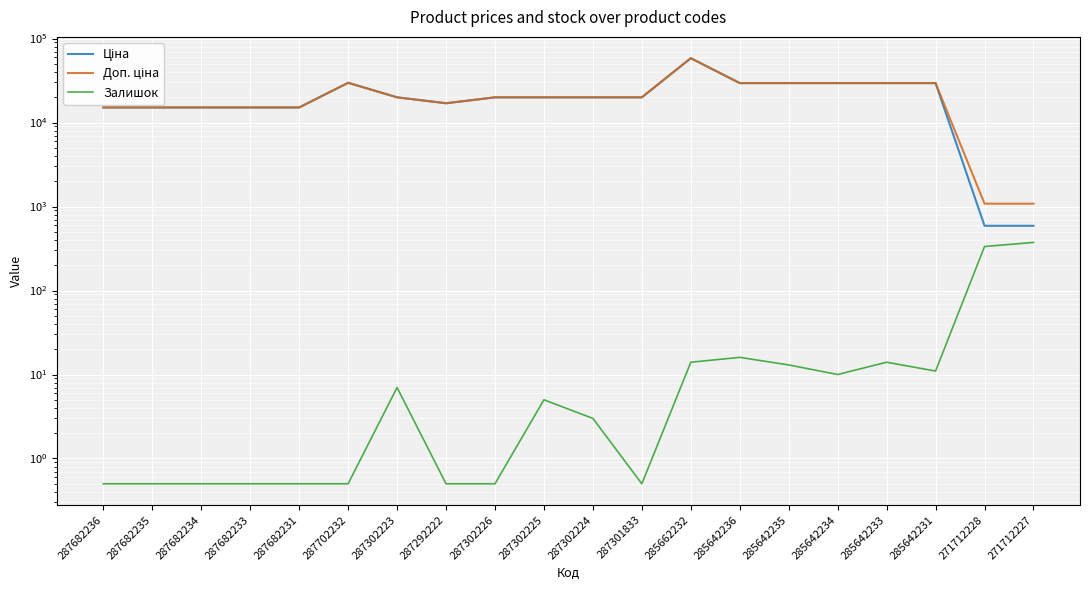

What is the average value of the Ціна series?

21460.4